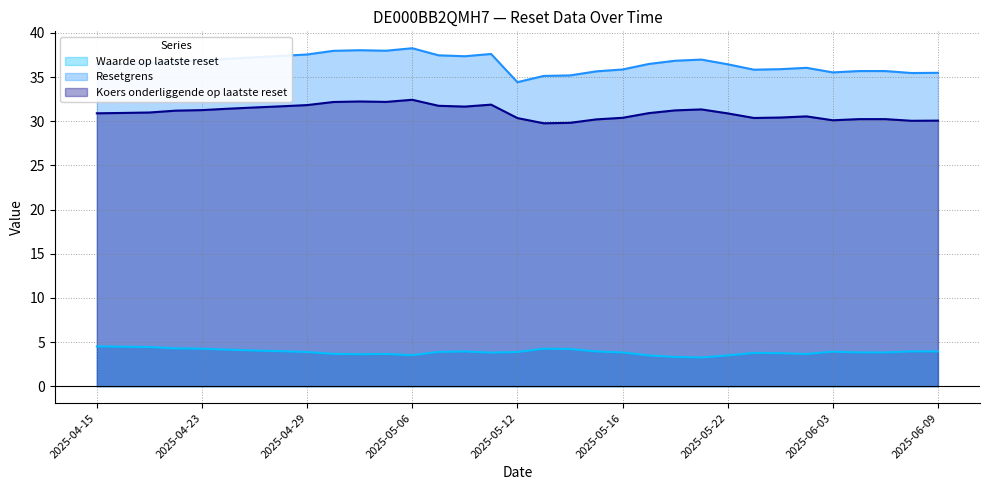

What is the smallest value displayed?

3.2